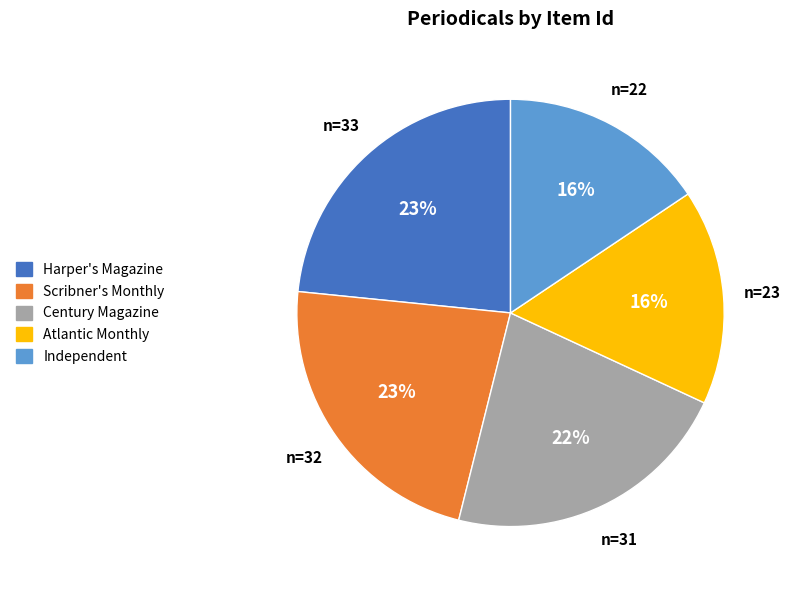

Is it true that Scribner's Monthly is 23% of the pie?

True